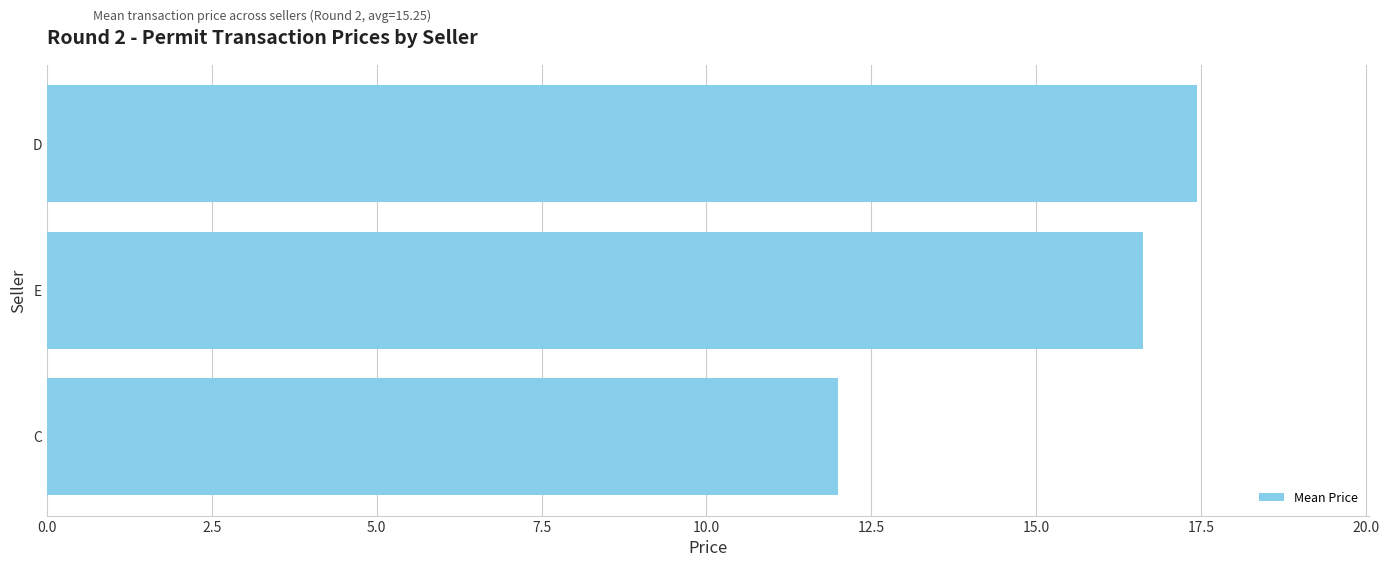

Is it true that the value at D is 17.4?

True